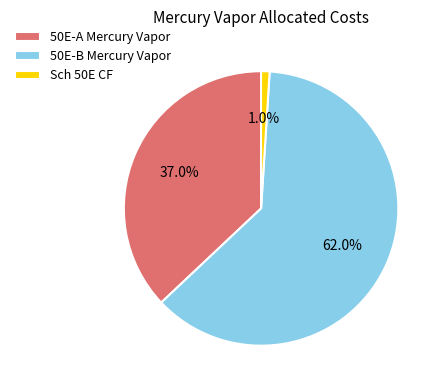

Which has a higher value, Sch 50E CF or 50E-B Mercury Vapor?

50E-B Mercury Vapor